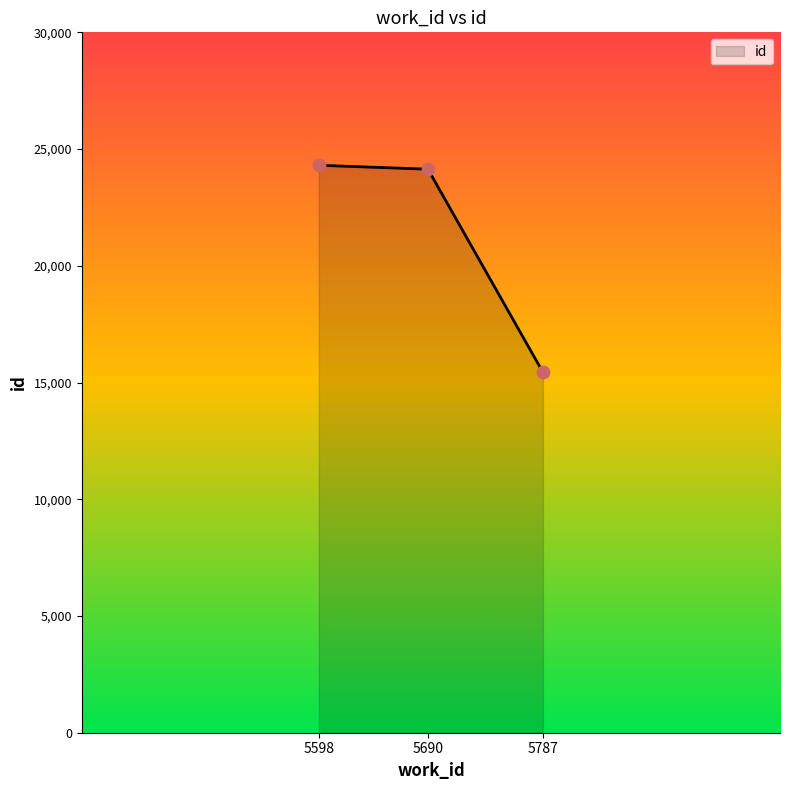

Which has a higher value, 5690 or 5787?

5690